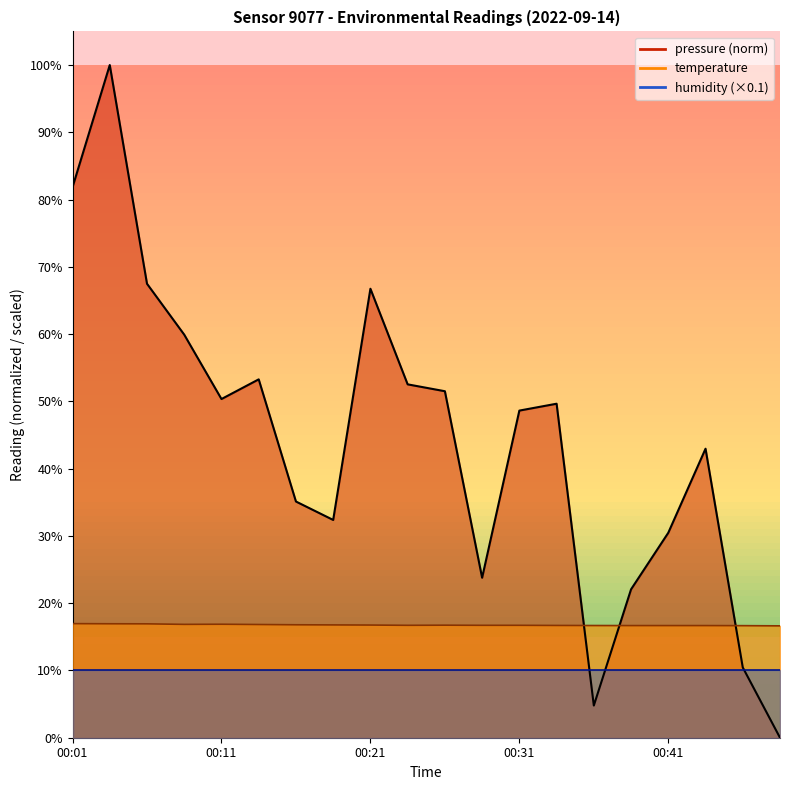

What is the difference between the highest and lowest values at 00:41?

13.8